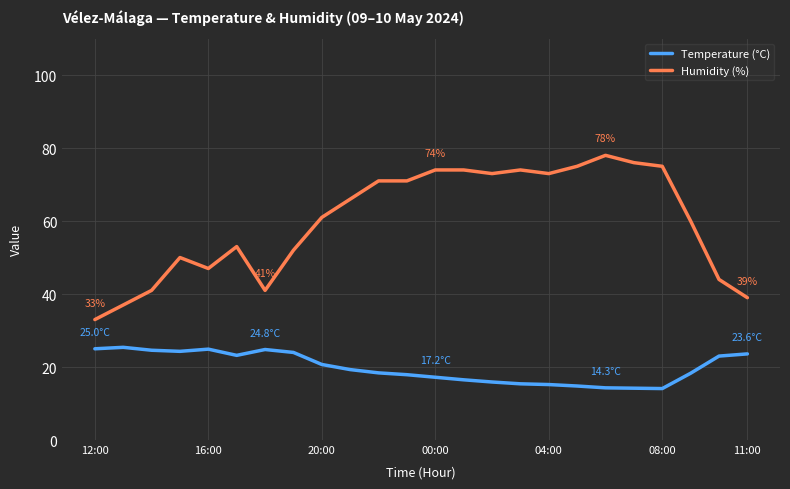

True or false: Temperature (°C) and Humidity (%) intersect in this chart.

False